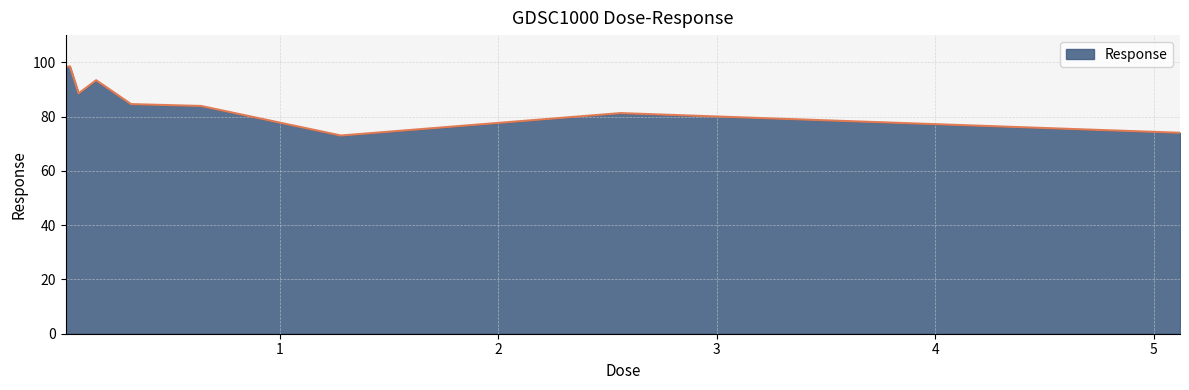

What is the difference between the maximum and minimum values?

25.5